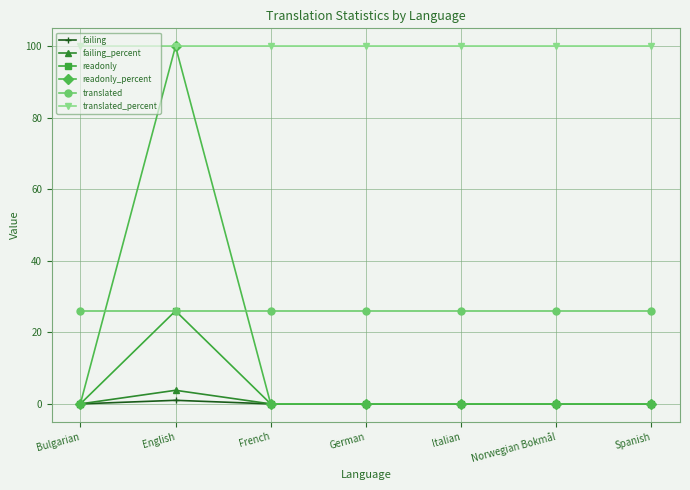

At how many categories does at least one series exceed 56?

7